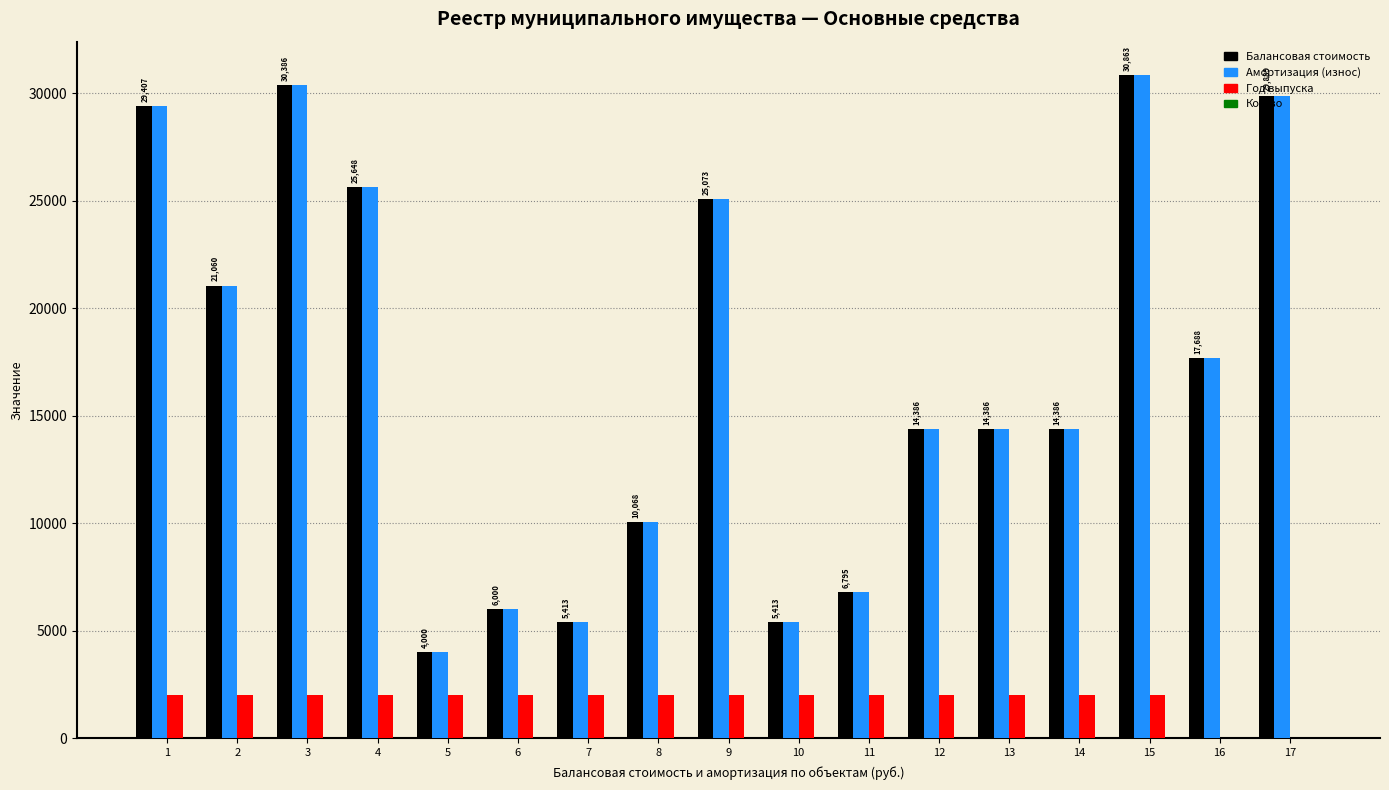

What is the sum of all Год выпуска values?

30075